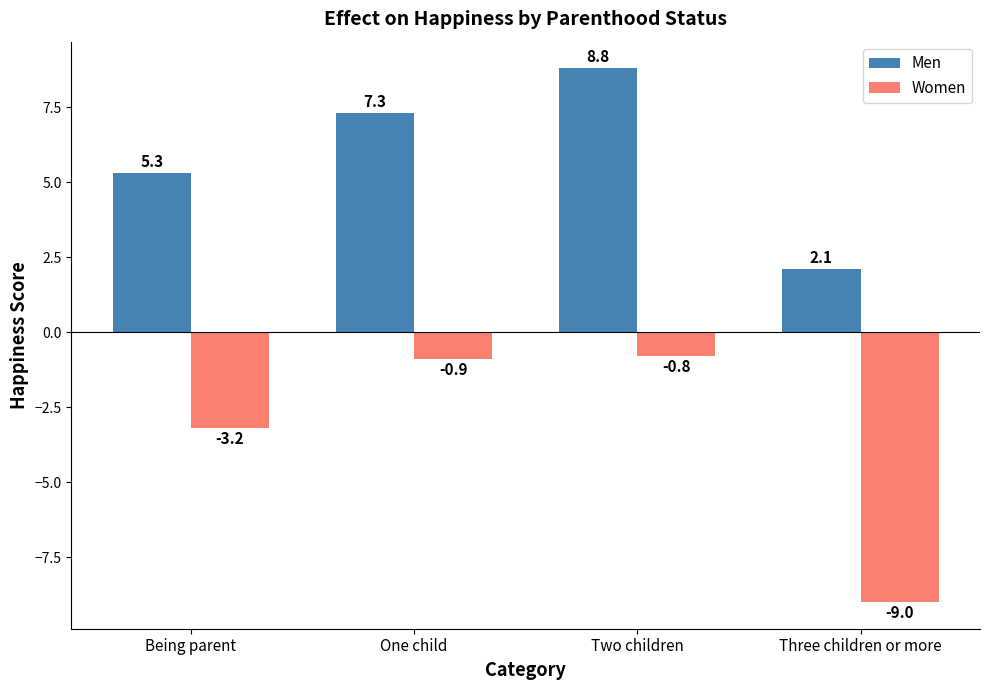

Which series has the largest range (max minus min)?

Women